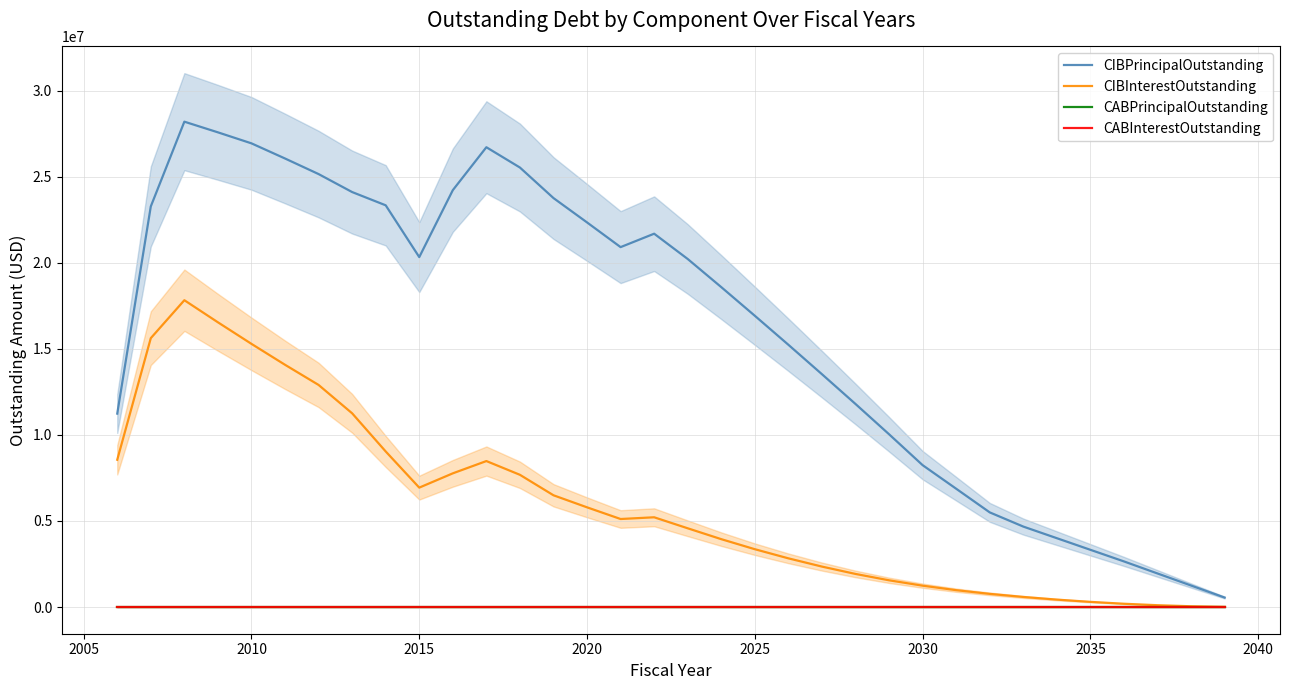

Which series has the largest total across all categories?

CIBPrincipalOutstanding